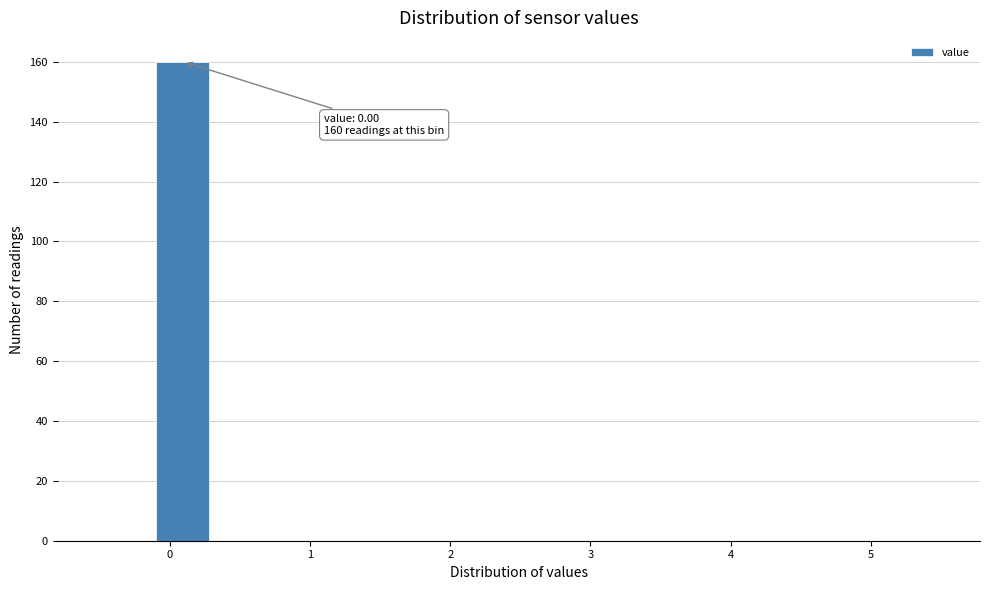

Over which range of the x-axis is the bar tallest?

-0.1 to 0.3